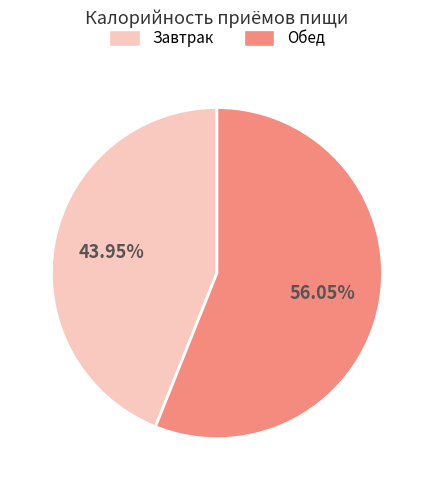

Count the number of slices in the pie.

2